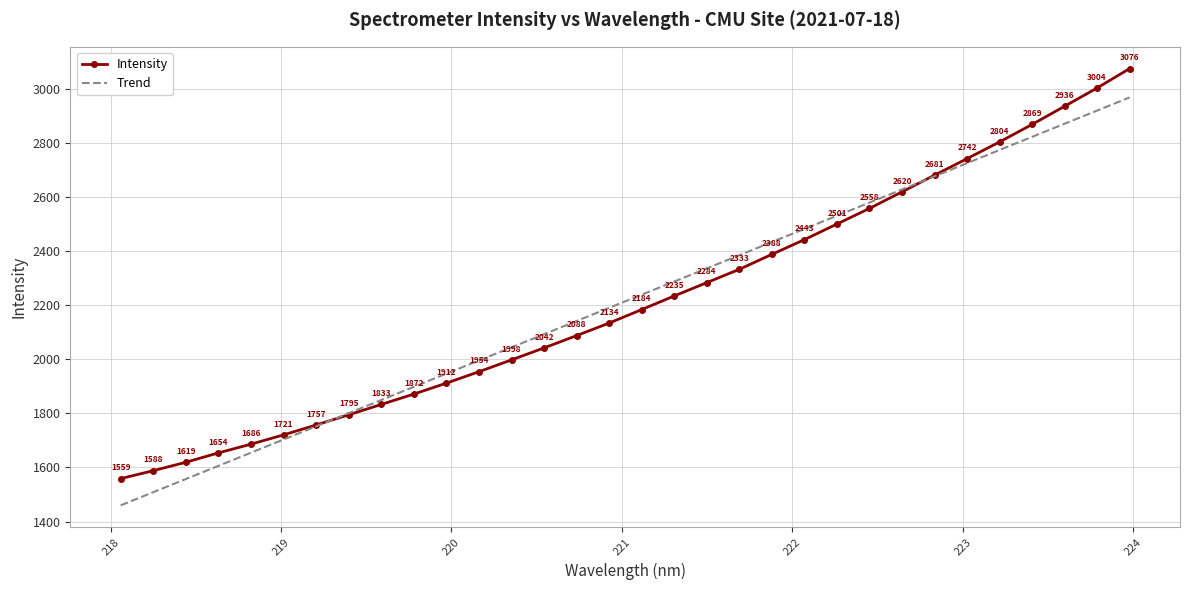

True or false: the data shows 2240.8 at 218.0596.

False